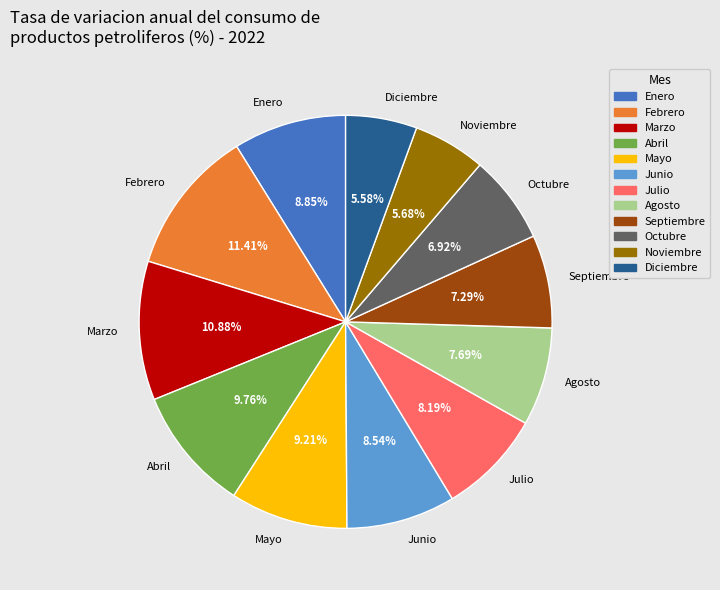

Does Febrero account for over 50% of the chart?

No